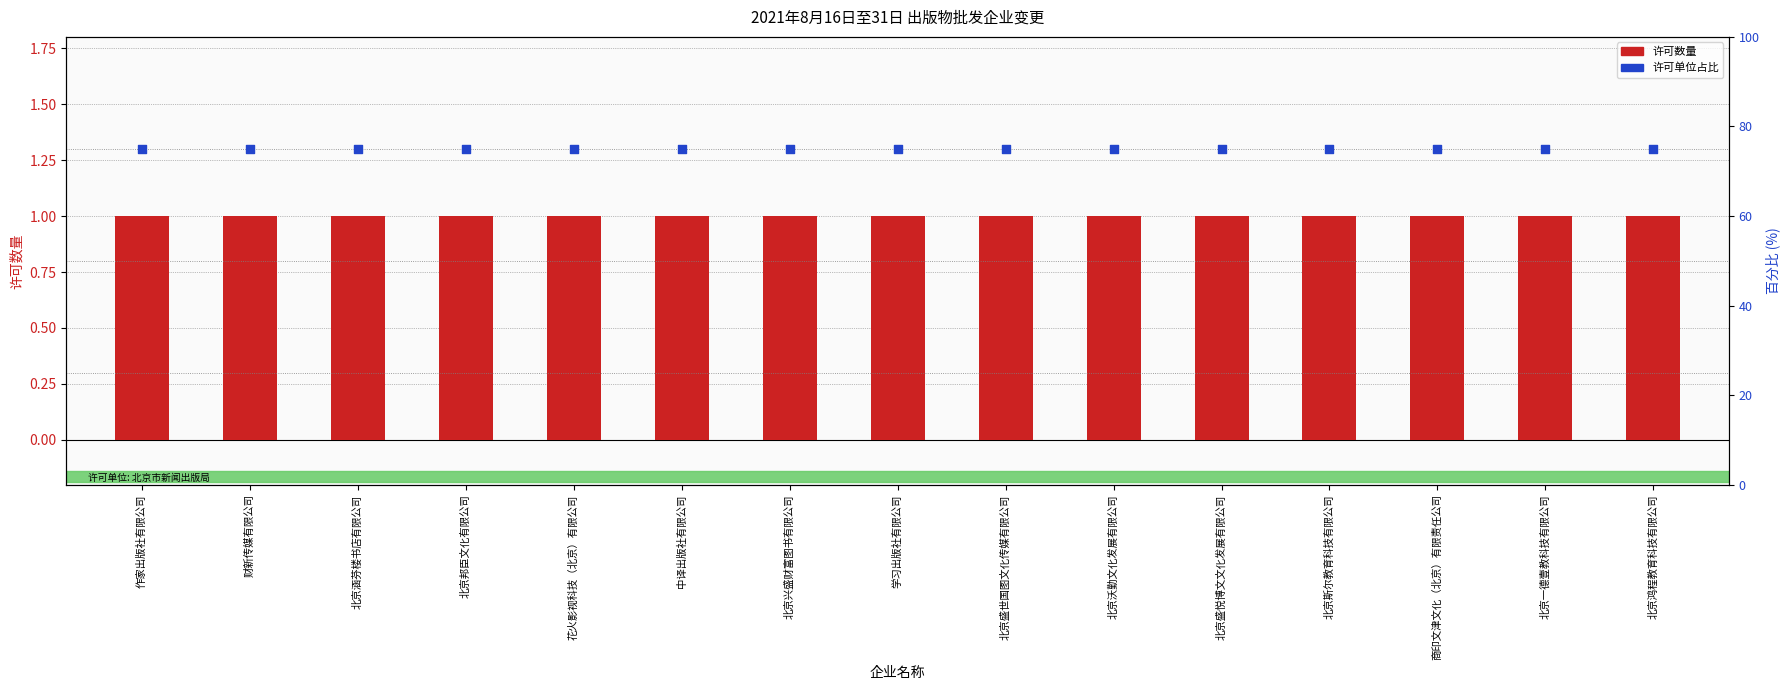

Which series has the largest total across all categories?

许可单位占比